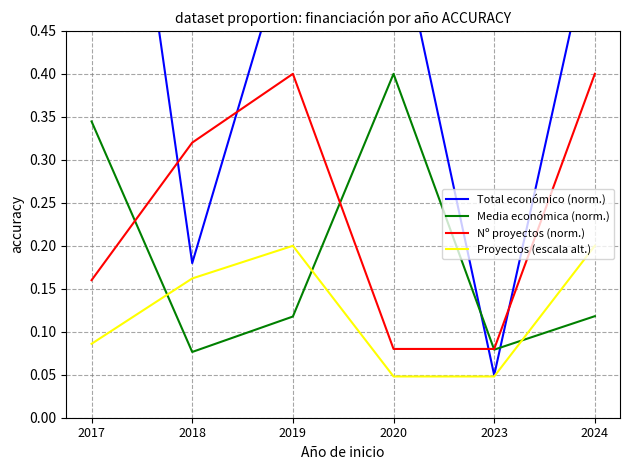

Is it true that Proyectos (escala alt.) equals 0.1 at 2024?

False